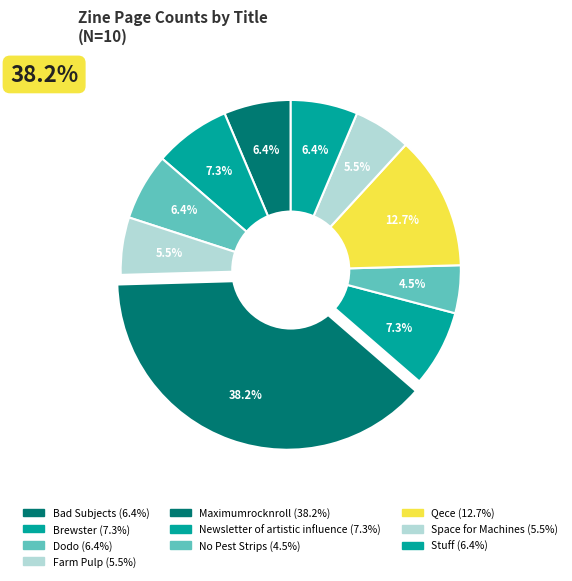

Is Bad Subjects the majority of the pie?

No